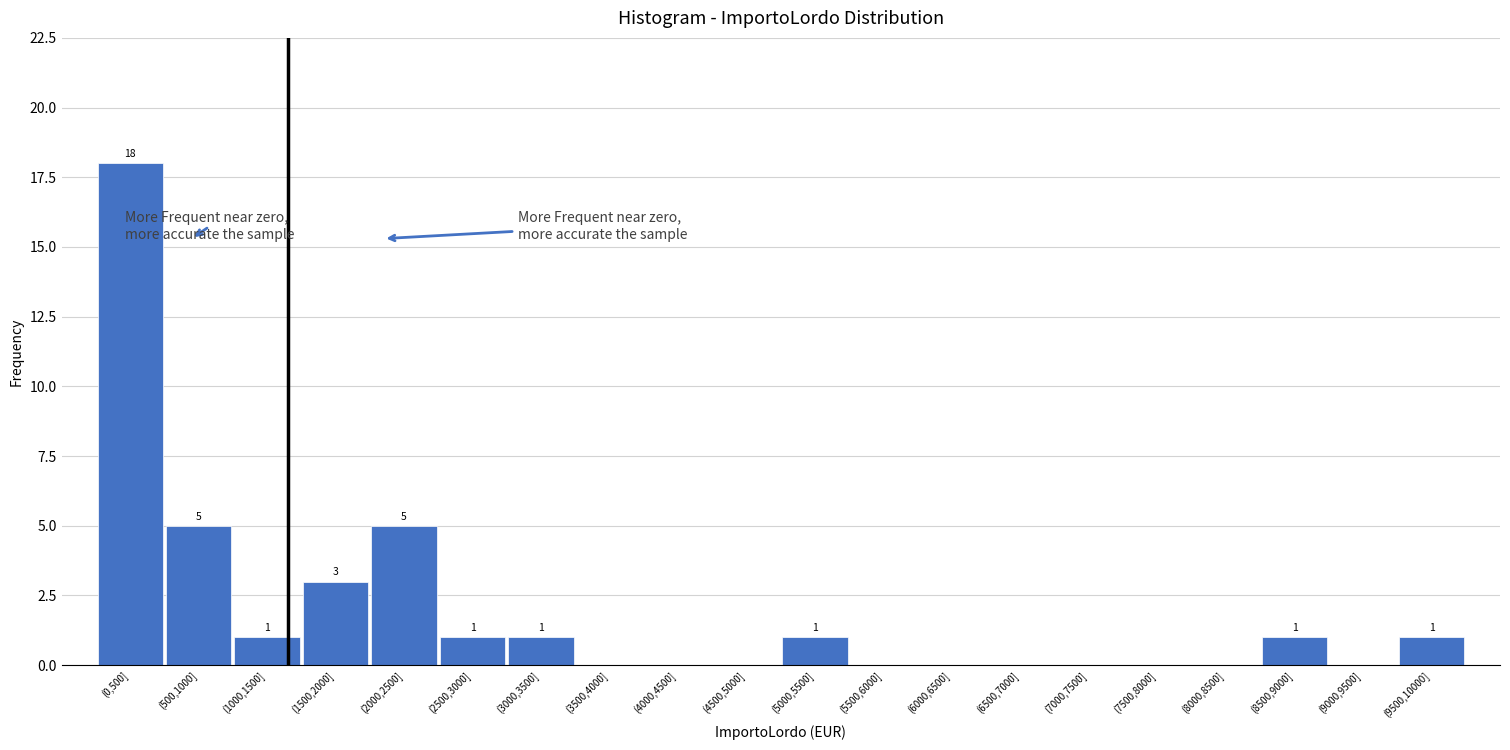

Reading right to left, what are all the values shown in this chart?

(9500,10000]=1	(9000,9500]=0	(8500,9000]=1	(8000,8500]=0	(7500,8000]=0	(7000,7500]=0	(6500,7000]=0	(6000,6500]=0	(5500,6000]=0	(5000,5500]=1	(4500,5000]=0	(4000,4500]=0	(3500,4000]=0	(3000,3500]=1	(2500,3000]=1	(2000,2500]=5	(1500,2000]=3	(1000,1500]=1	(500,1000]=5	(0,500]=18